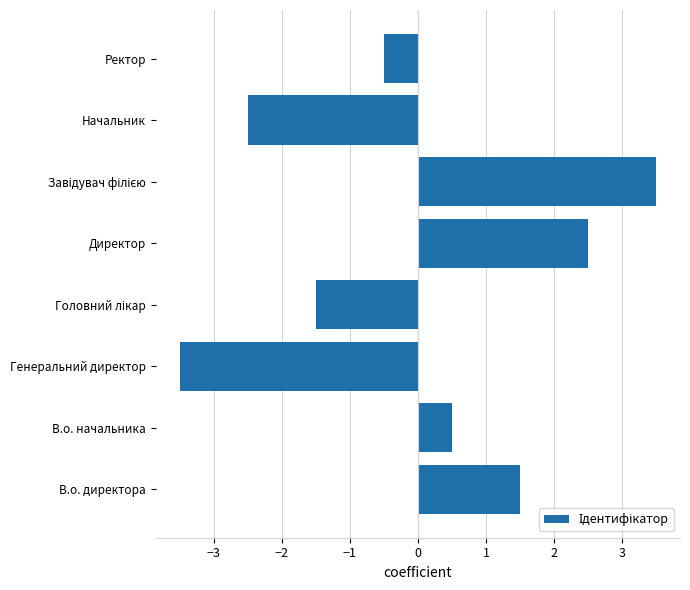

What value does the data have at В.о. начальника?

0.5